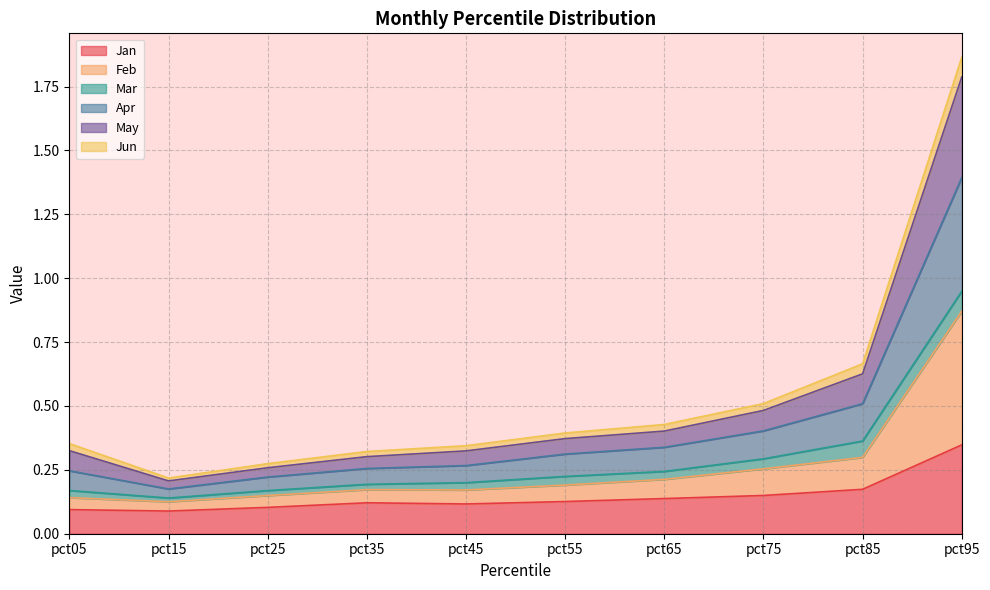

At which category does the chart reach its peak across all series?

pct95